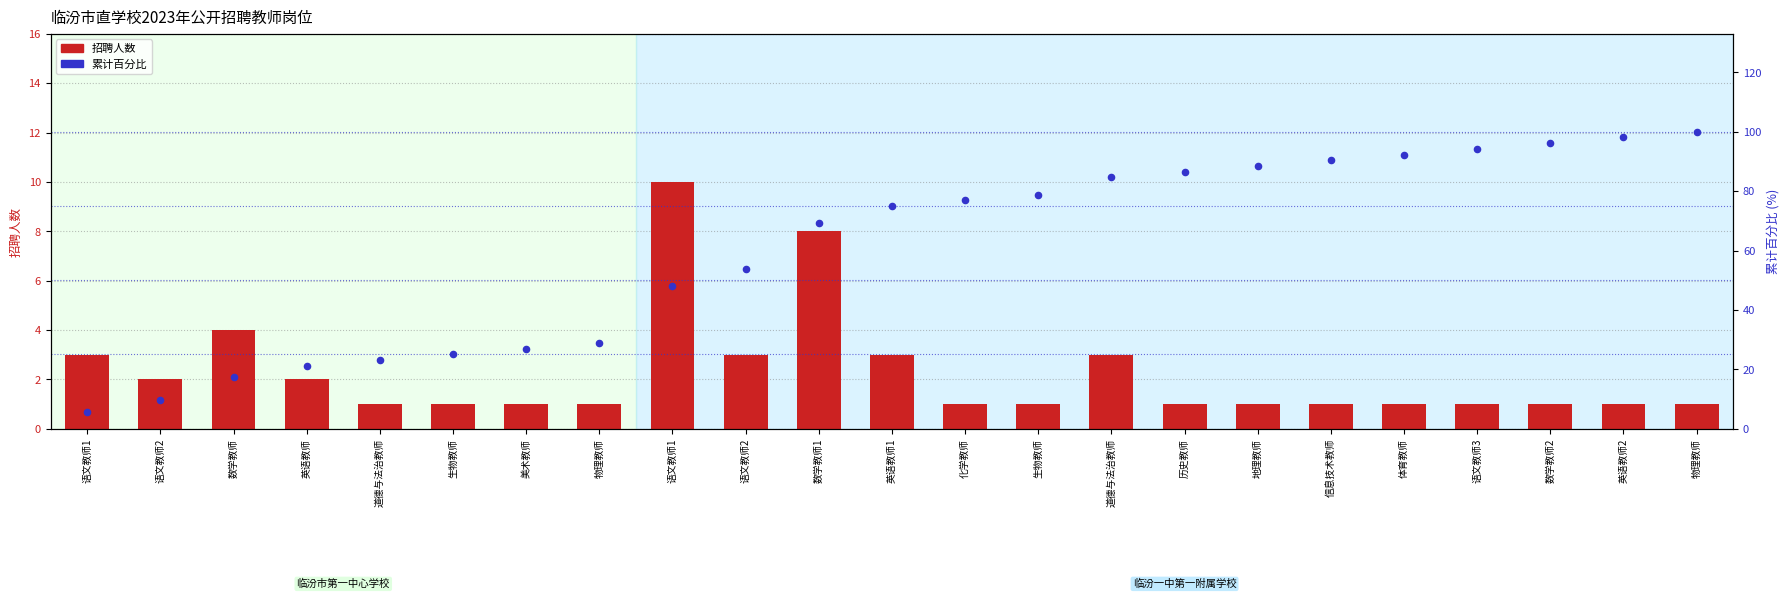

What is the total value across all series at 数学教师?

21.3